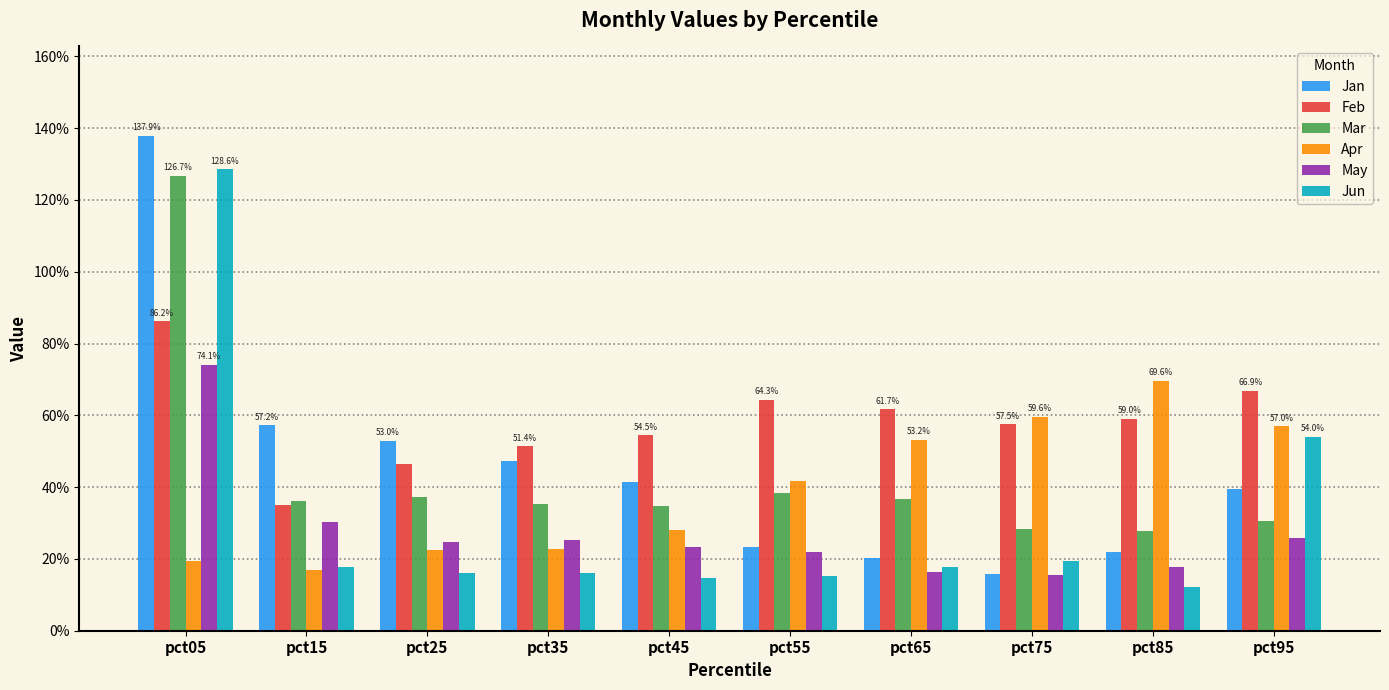

Reading right to left, what are all the values shown in this chart?

Jan: 0.4	0.2	0.2	0.2	0.2	0.4	0.5	0.5	0.6	1.4
Feb: 0.7	0.6	0.6	0.6	0.6	0.5	0.5	0.5	0.3	0.9
Mar: 0.3	0.3	0.3	0.4	0.4	0.3	0.4	0.4	0.4	1.3
Apr: 0.6	0.7	0.6	0.5	0.4	0.3	0.2	0.2	0.2	0.2
May: 0.3	0.2	0.2	0.2	0.2	0.2	0.3	0.2	0.3	0.7
Jun: 0.5	0.1	0.2	0.2	0.2	0.1	0.2	0.2	0.2	1.3